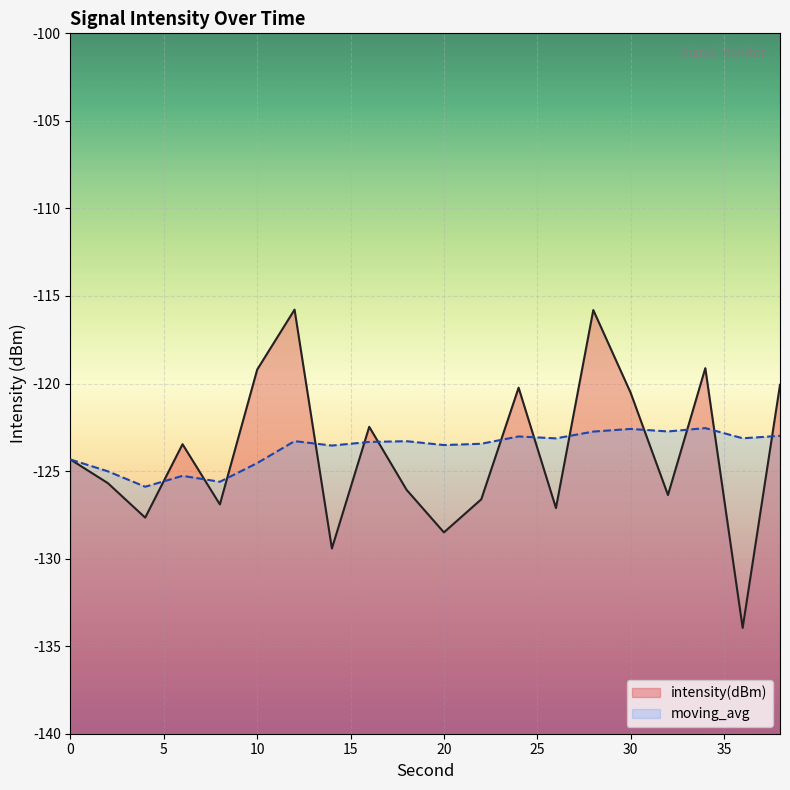

At 0, list the series in order from smallest to largest.

intensity(dBm), moving_avg